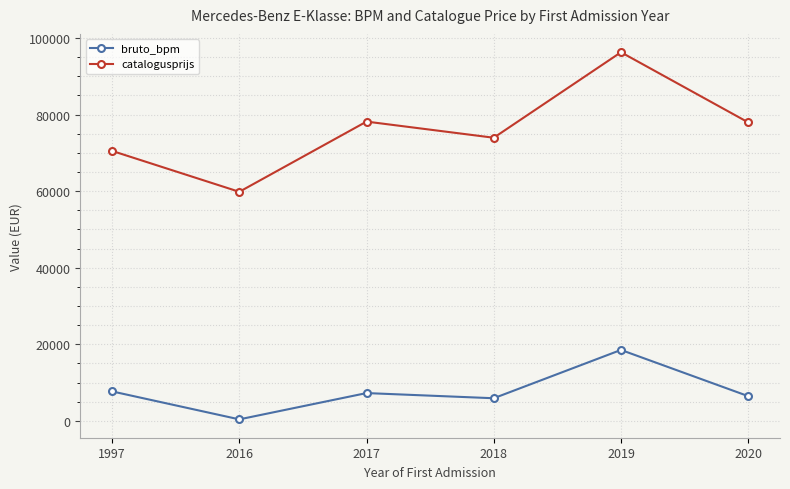

Between 2017 and 2019, which series saw the biggest shift?

catalogusprijs